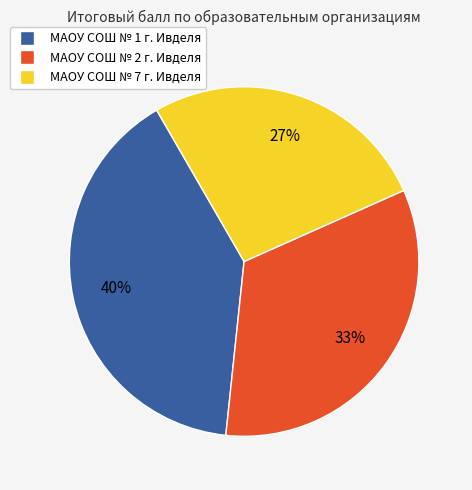

True or false: МАОУ СОШ № 1 г. Ивделя accounts for 40% of the total.

True